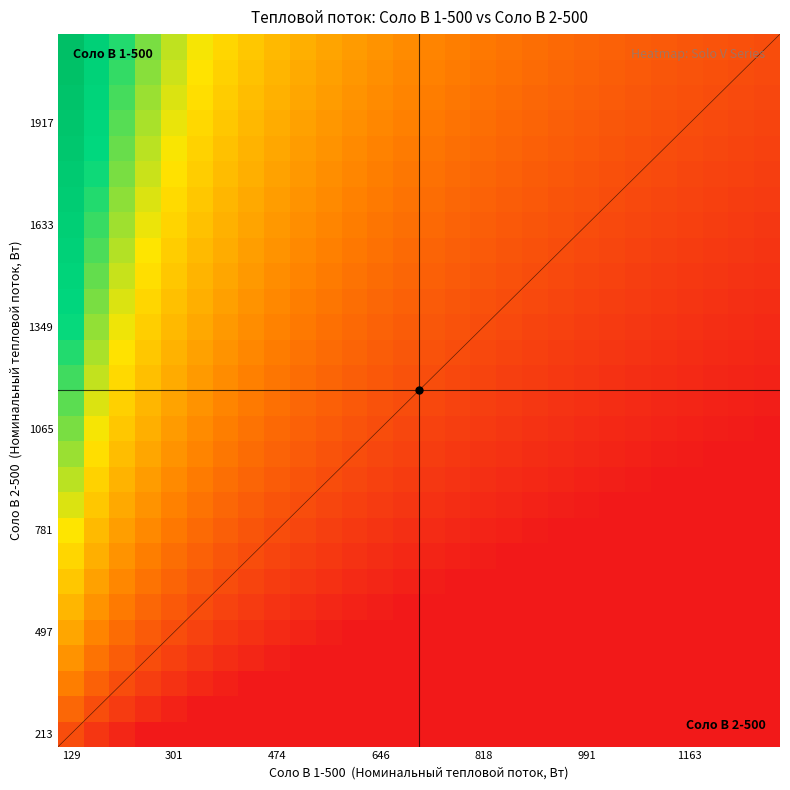

At which category is the sum across all series the highest?

129